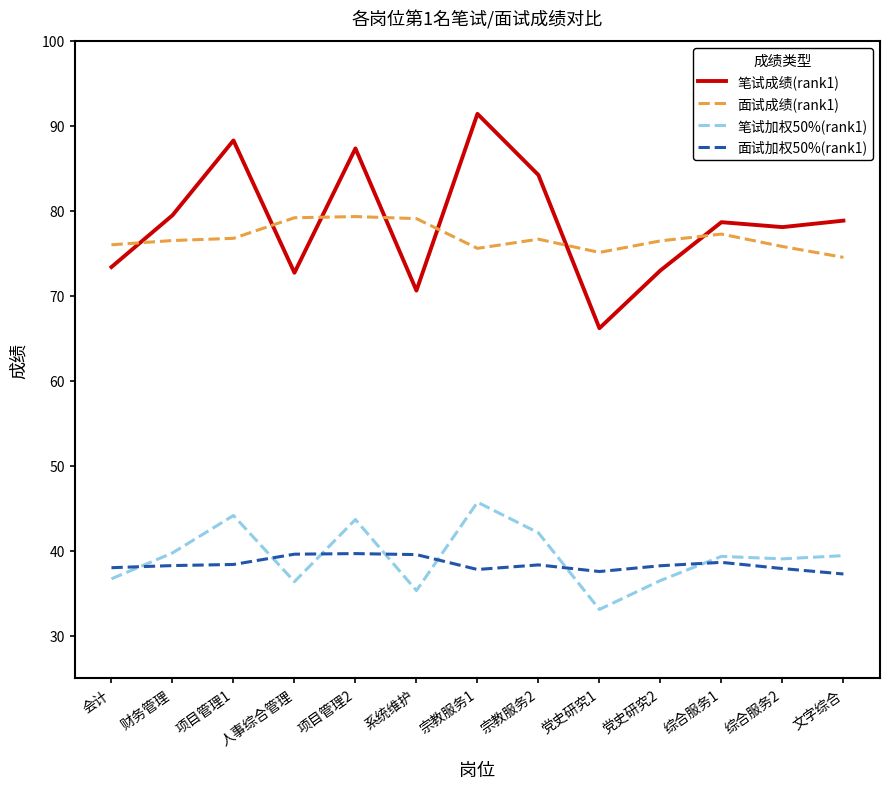

The 笔试成绩(rank1) series shows 106.2 at 党史研究2. True or false?

False